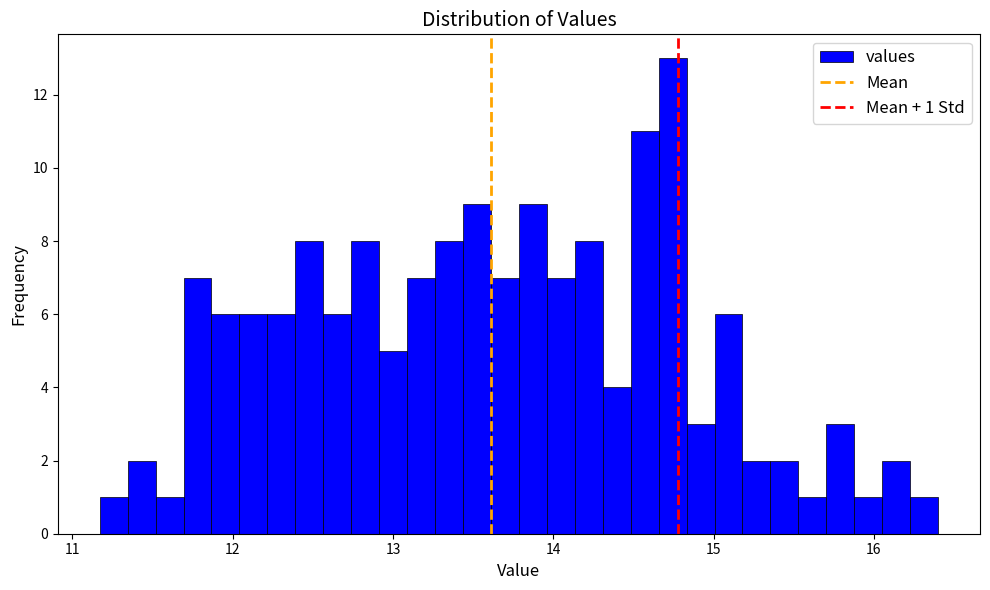

Read against the x-axis, roughly where is the centre of the tallest bar?

14.7